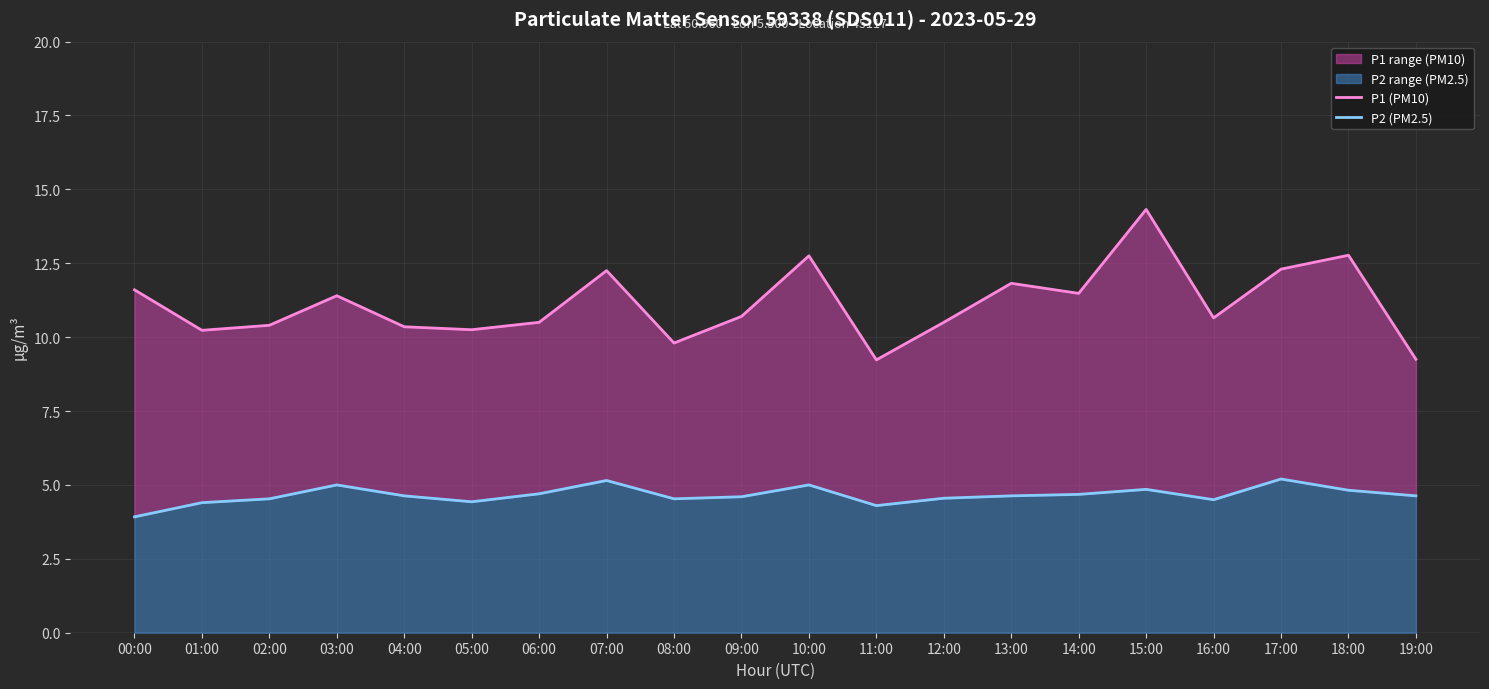

At which category does the chart reach its peak across all series?

15:00